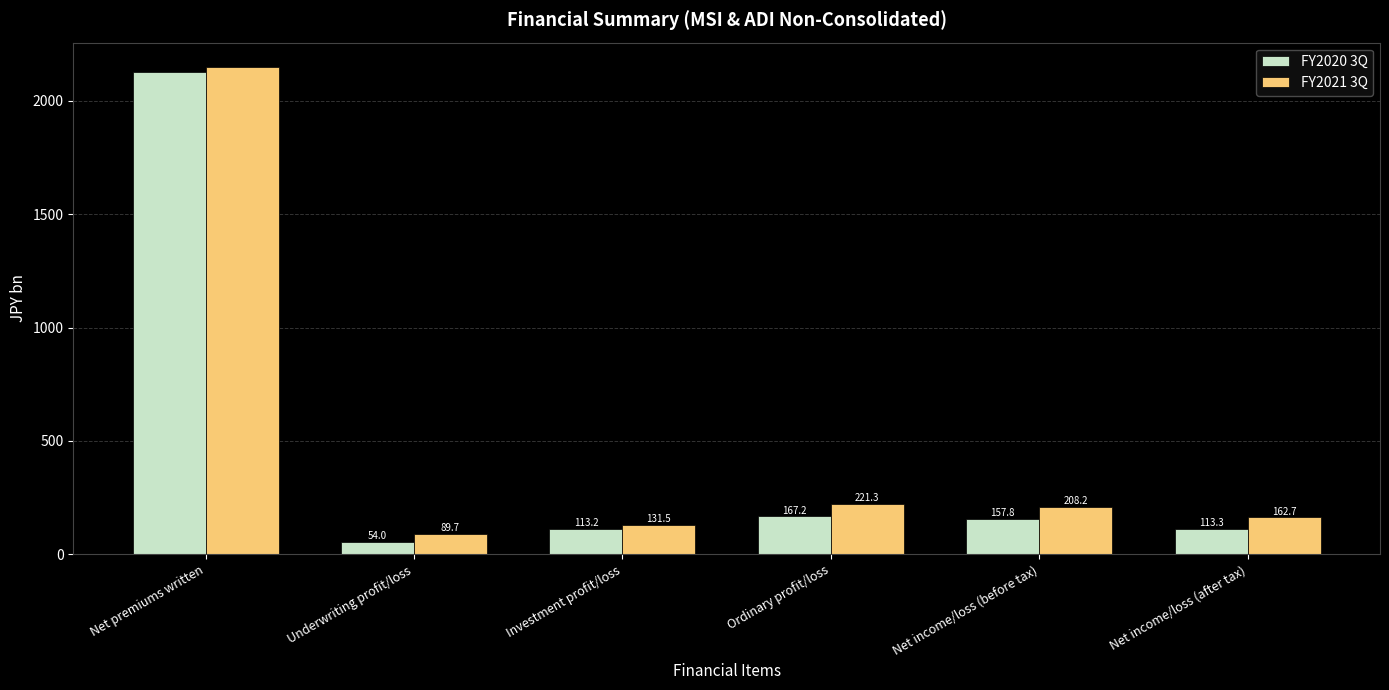

The value of FY2021 3Q at Underwriting profit/loss is 89.7. True or false?

True